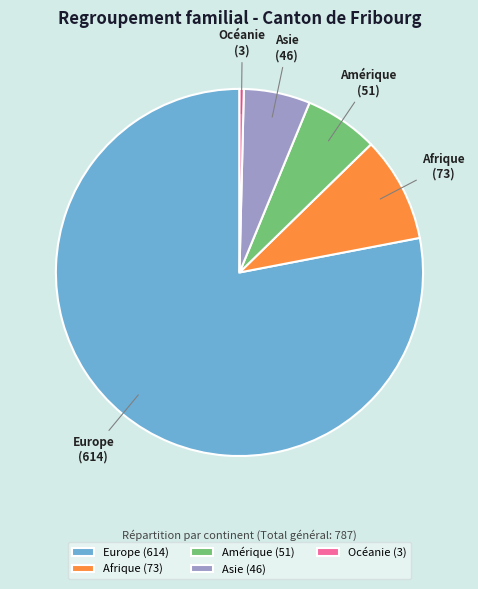

What is the ratio of the value at Amérique to the value at Océanie?

17.0